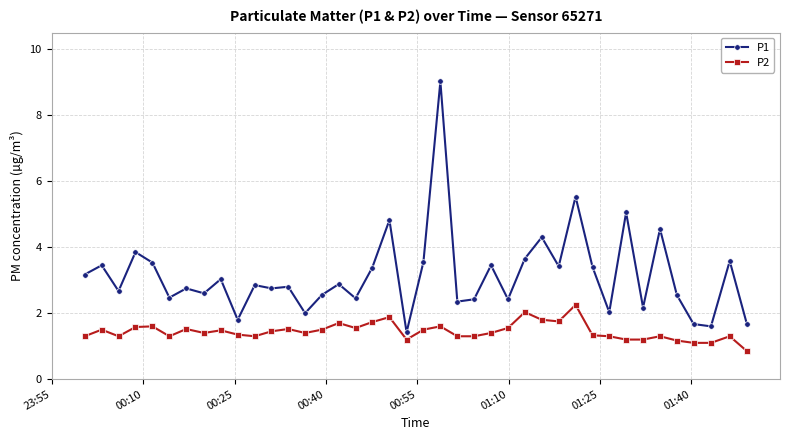

Does the chart have visible grid lines?

Yes